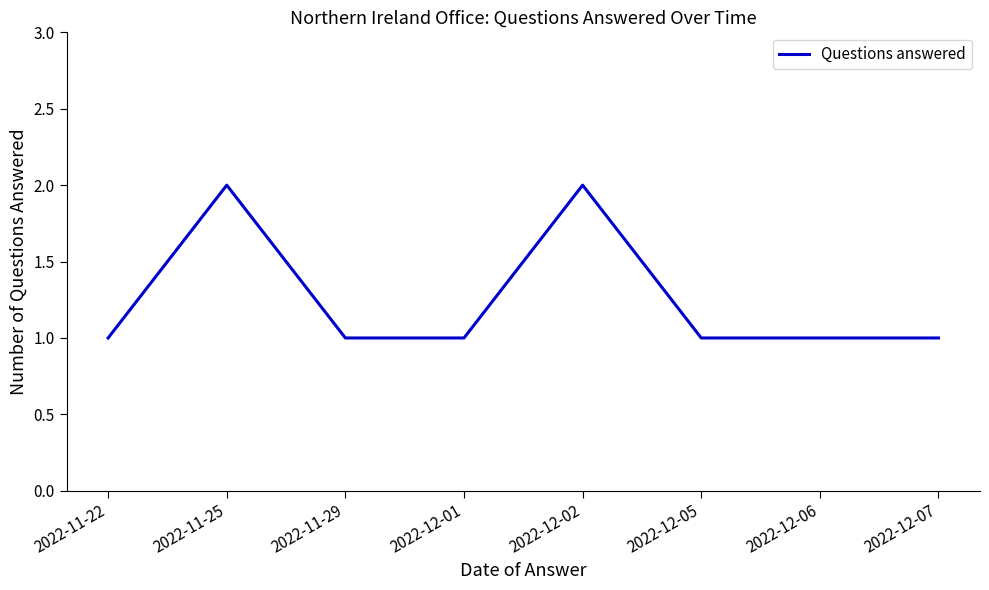

Which has a higher value, 2022-12-05 or 2022-12-02?

2022-12-02